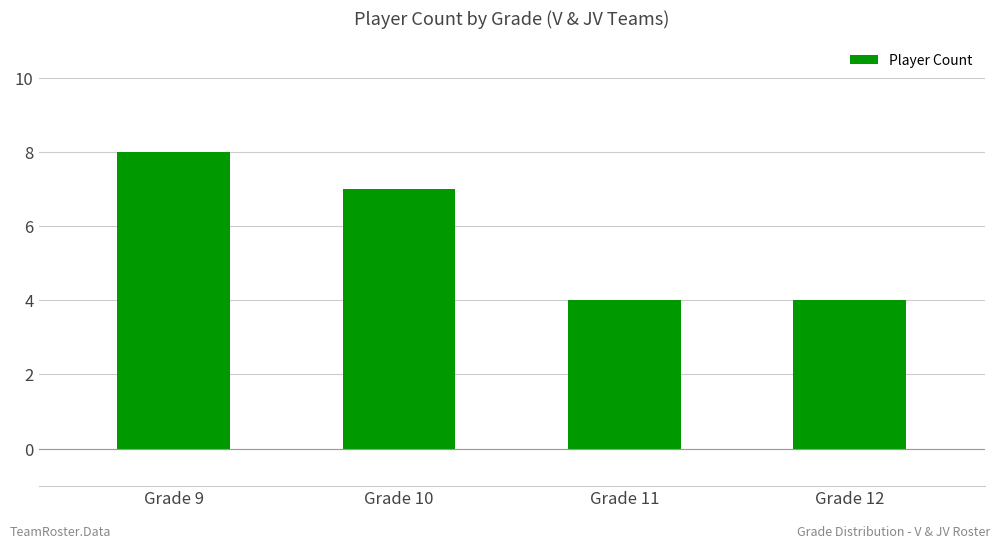

Reading left to right, extract all data points from this chart.

Grade 9=8	Grade 10=7	Grade 11=4	Grade 12=4